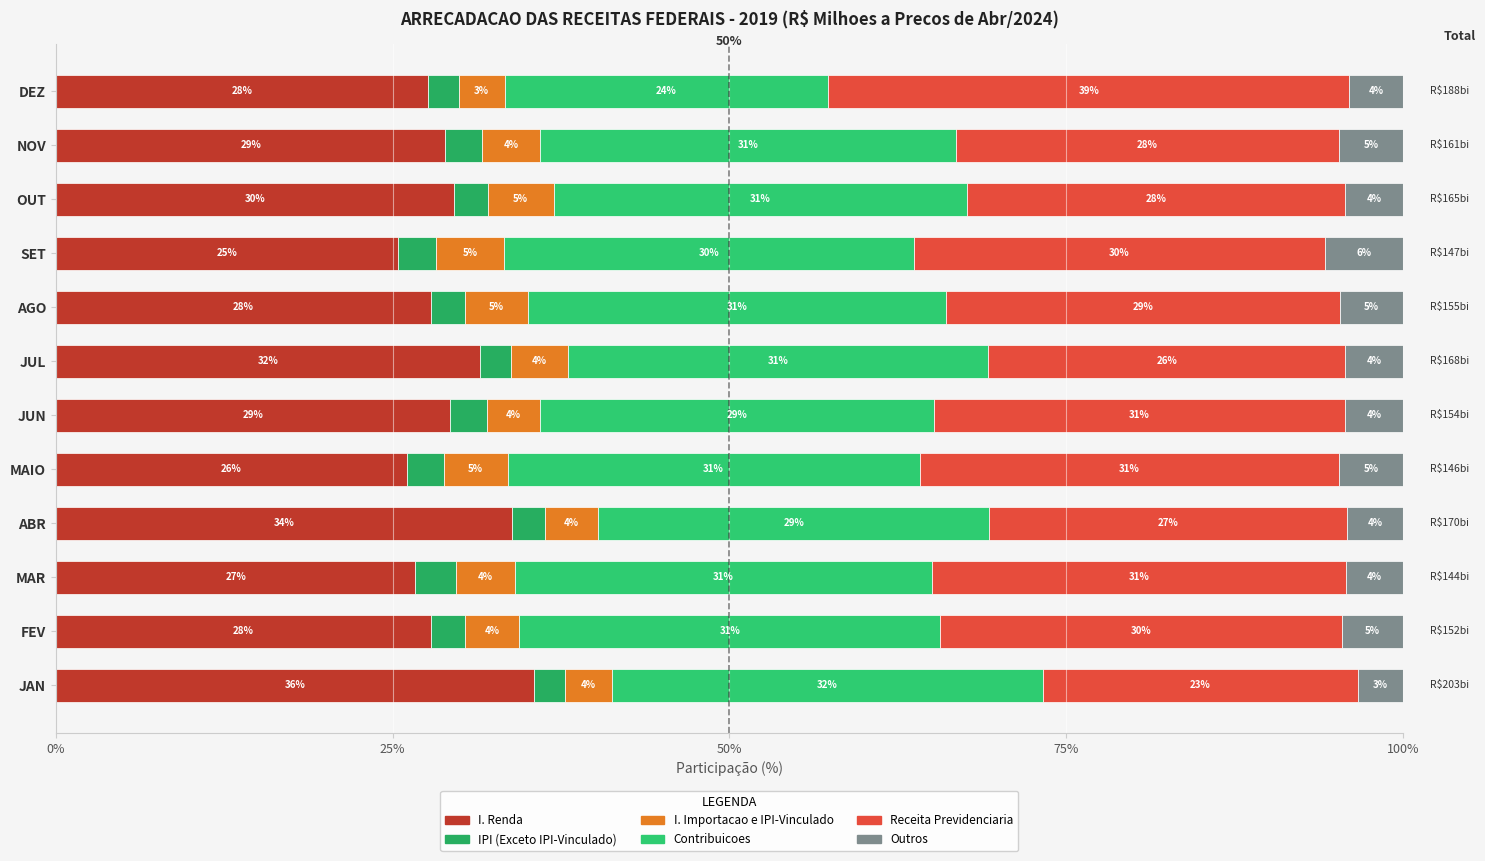

How many data points in I. Renda are above 28?

6